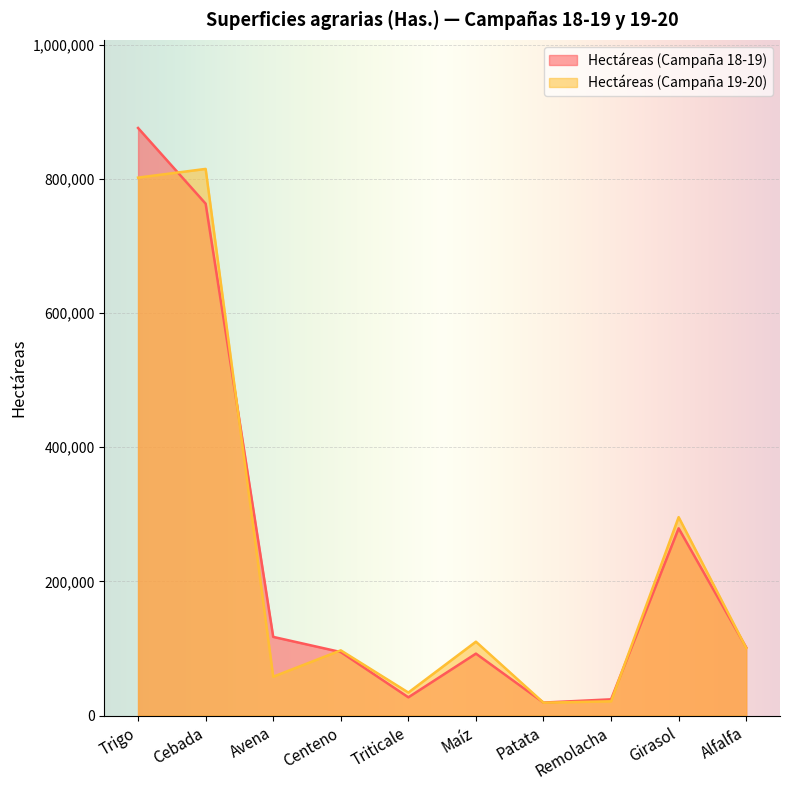

What is the difference between the second highest and minimum values in the Hectáreas (Campaña 19-20) series?

782791